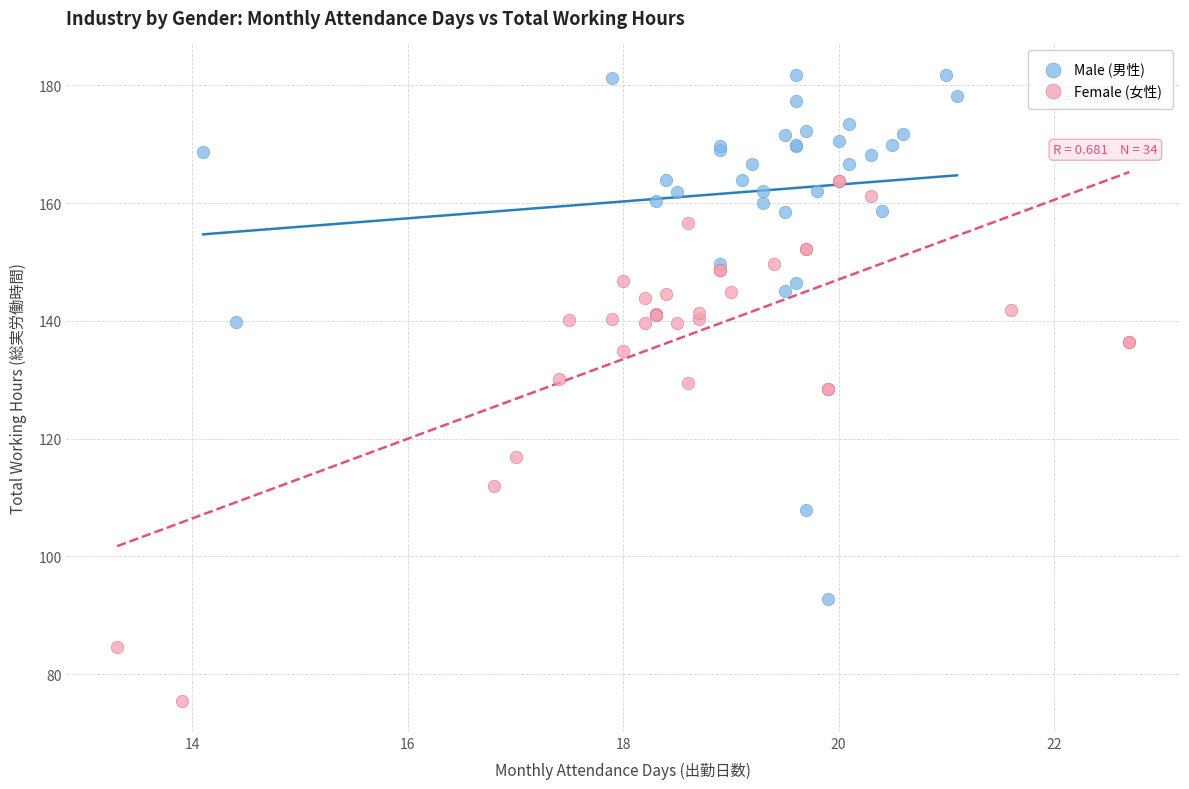

Which series contains the lowest Y value?

Female (女性)